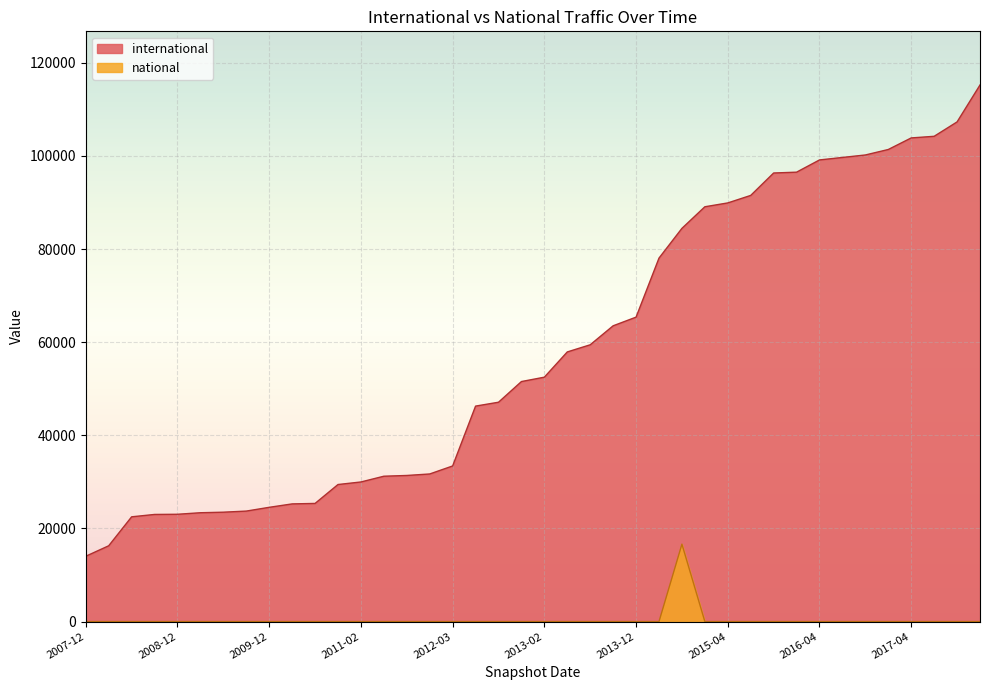

List the series in order of their peak value, lowest first.

national, international